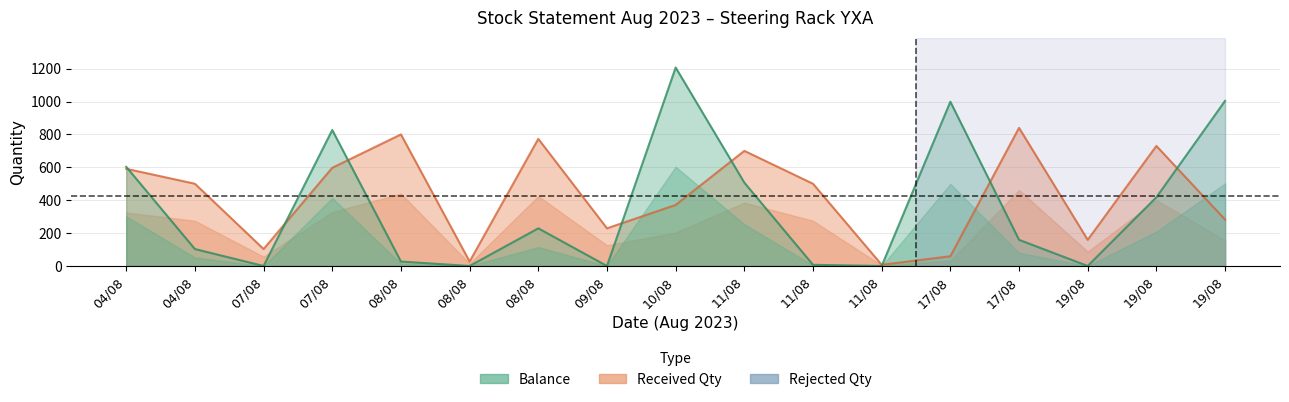

The Received Qty series shows 27 at 08/08. True or false?

True